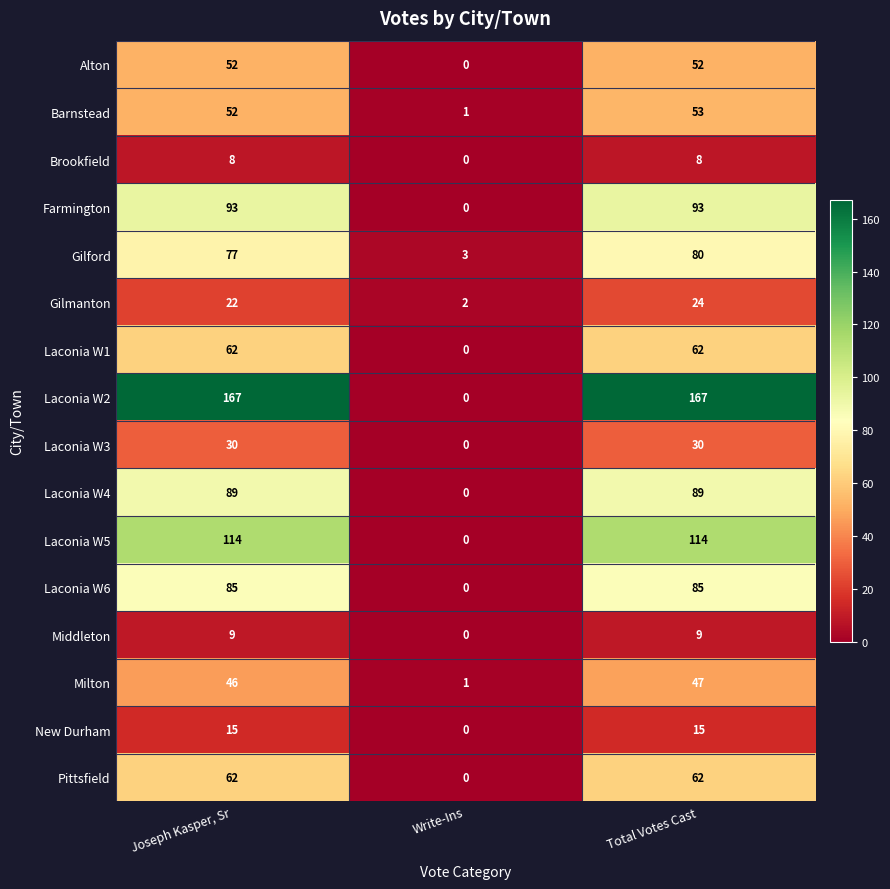

What is the difference between the maximum and minimum values in the Middleton series?

9